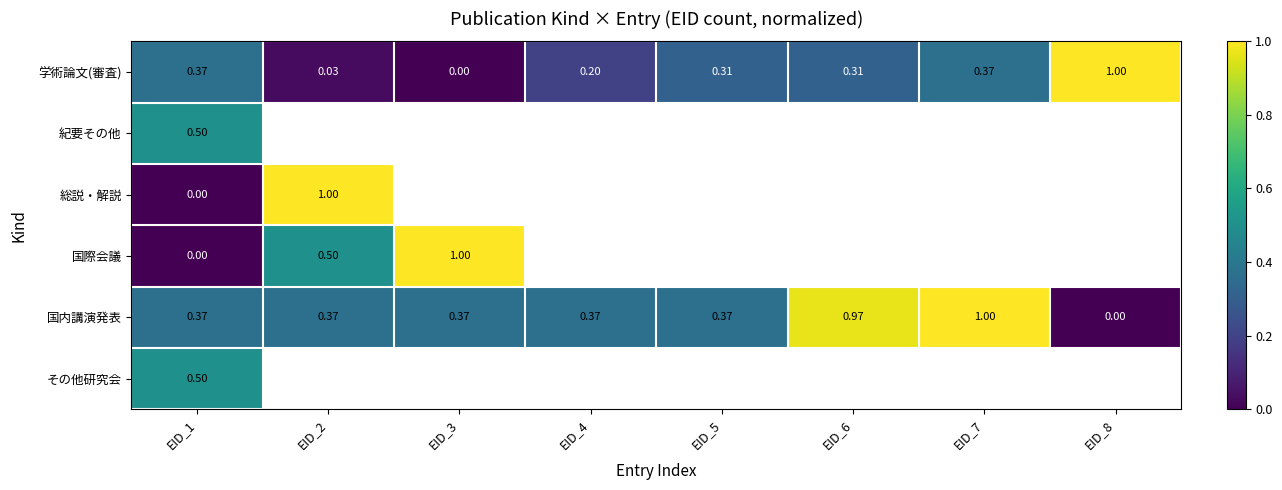

True or false: 国内講演発表 has a value of 1.0 at EID_7.

True